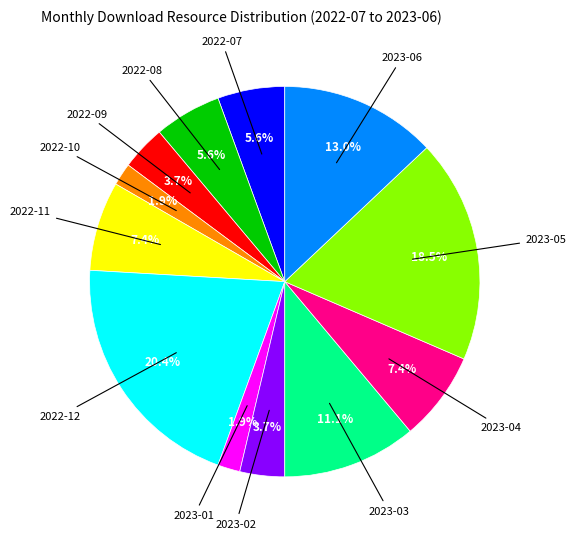

Does any single category account for the majority?

No